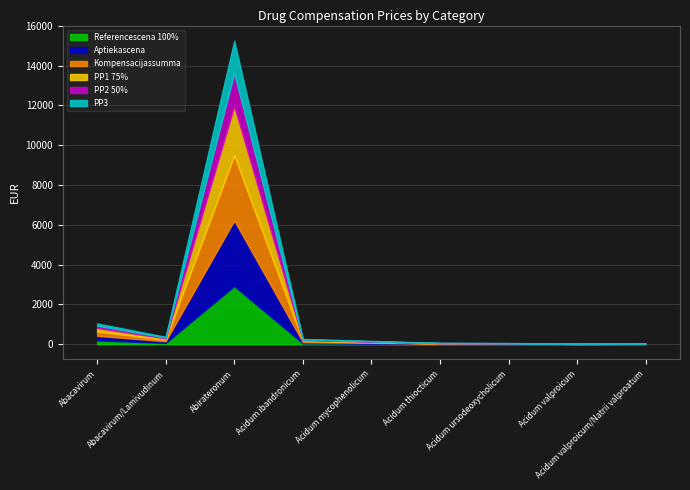

What is the spread (max minus min) of values at Abirateronum?

1642.5